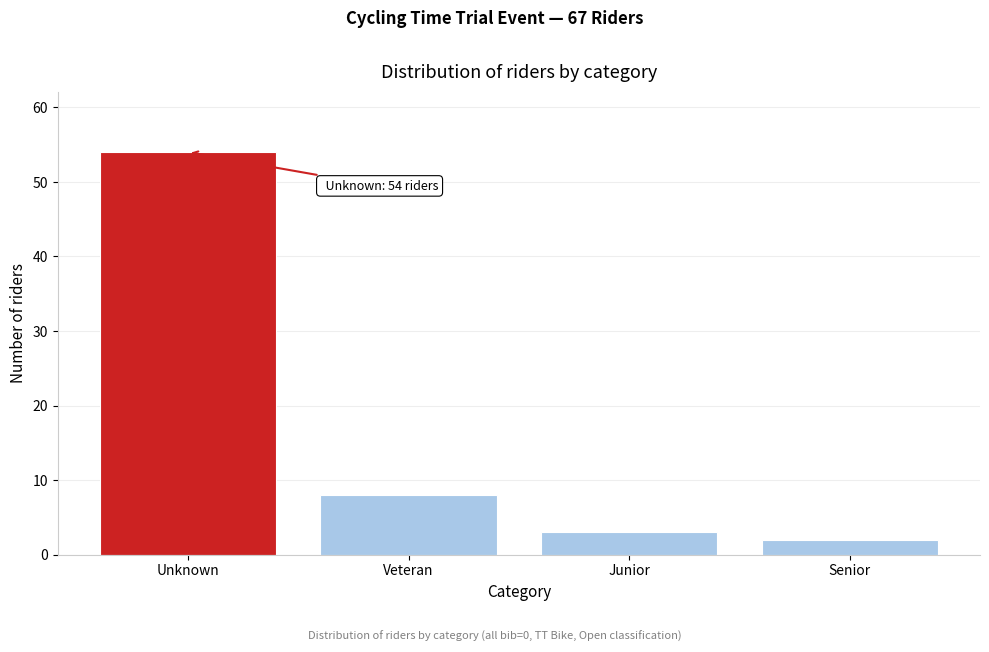

Reading left to right, extract all data points from this chart.

Unknown=54	Veteran=8	Junior=3	Senior=2